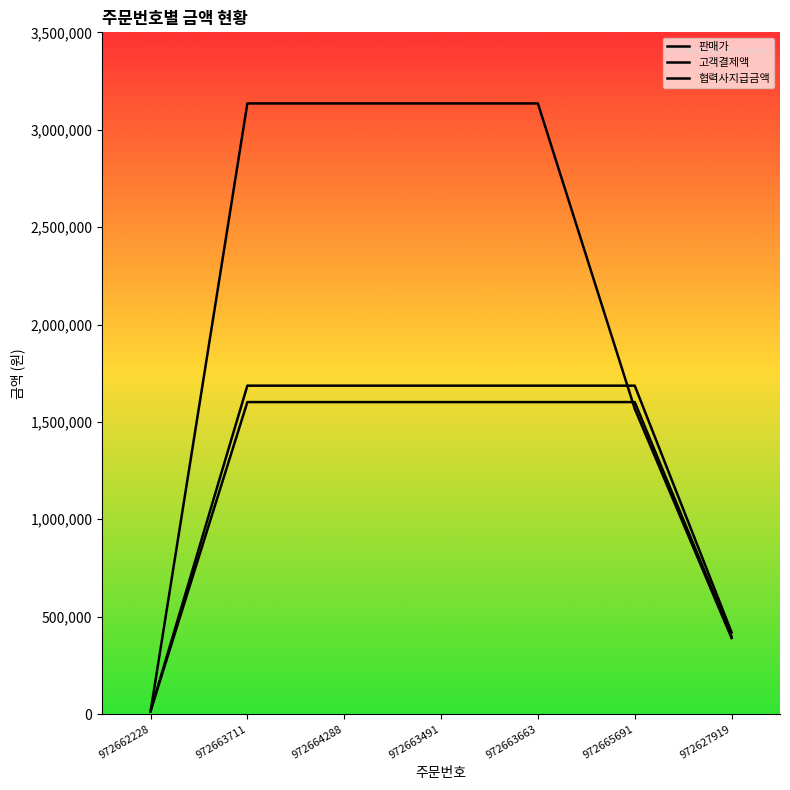

Reading left to right, what are all the values shown in this chart?

판매가: 15000	1686000	1686000	1686000	1686000	1686000	419530
고객결제액: 15000	1601700	1601700	1601700	1601700	1601700	398560
협력사지급금액: 12000	3134948	3134948	3134948	3134948	1567474	390150